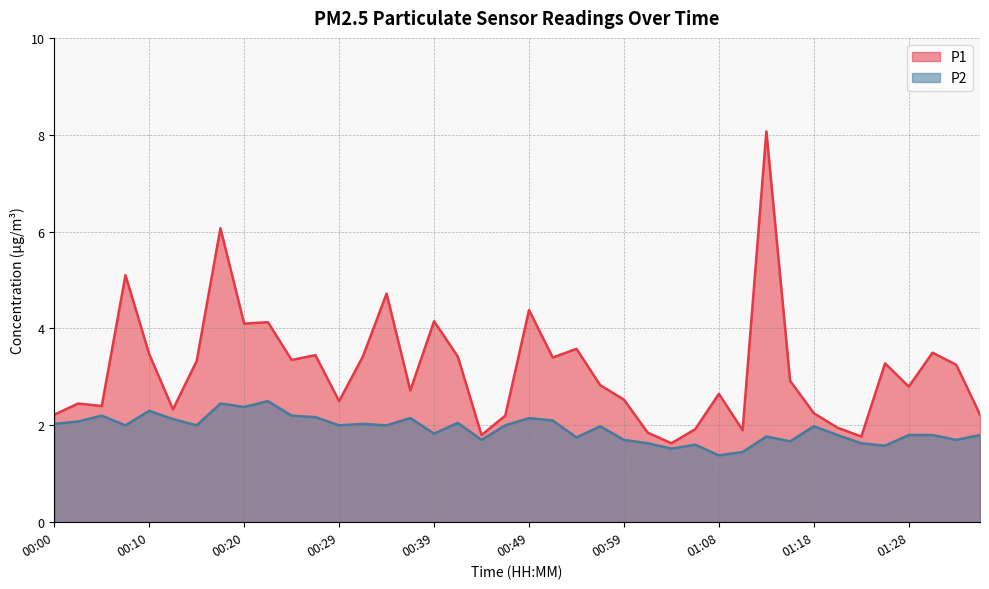

What is the difference between the maximum and second lowest values in the P1 series?

6.3